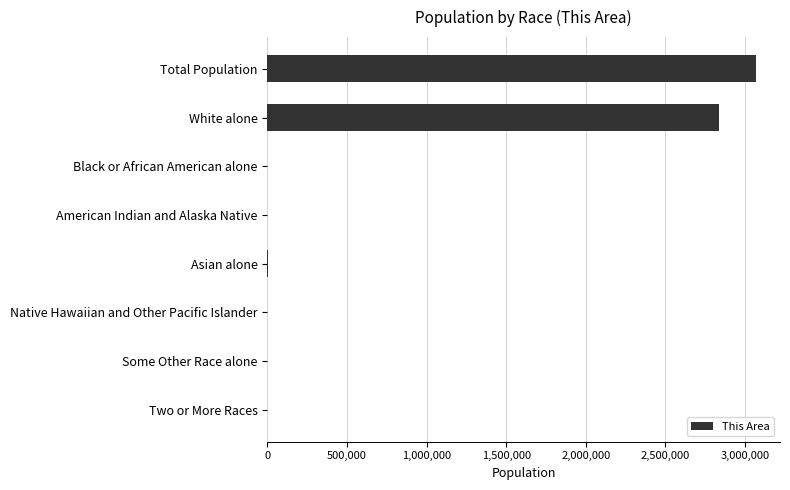

What is the maximum value shown in the chart?

3065713